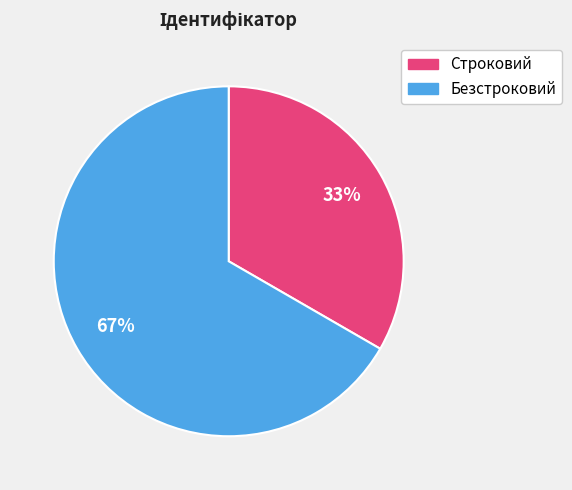

True or false: Безстроковий accounts for 67% of the total.

True